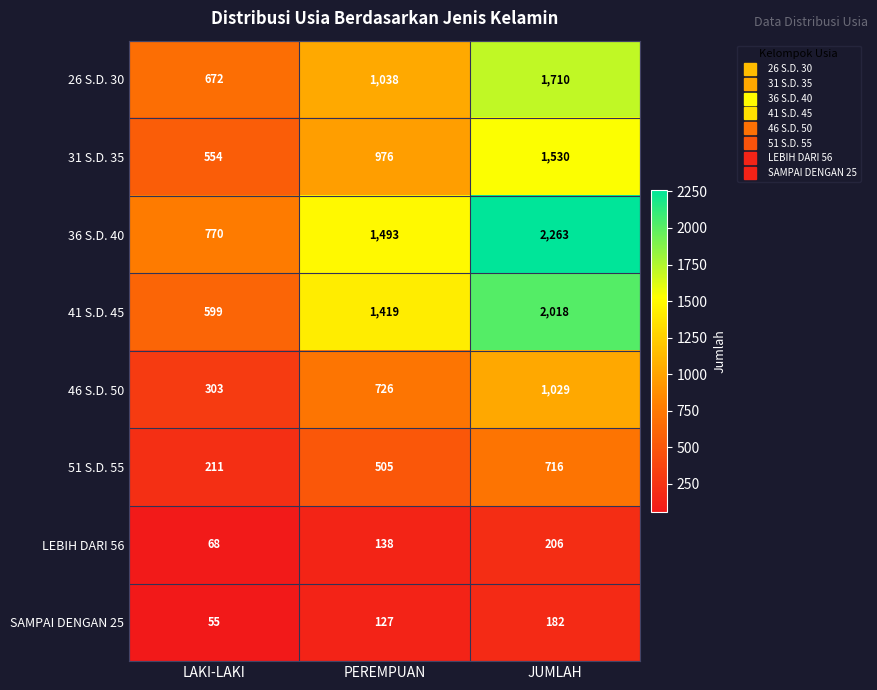

Count the 31 S.D. 35 values in the range 554 to 1530.

3